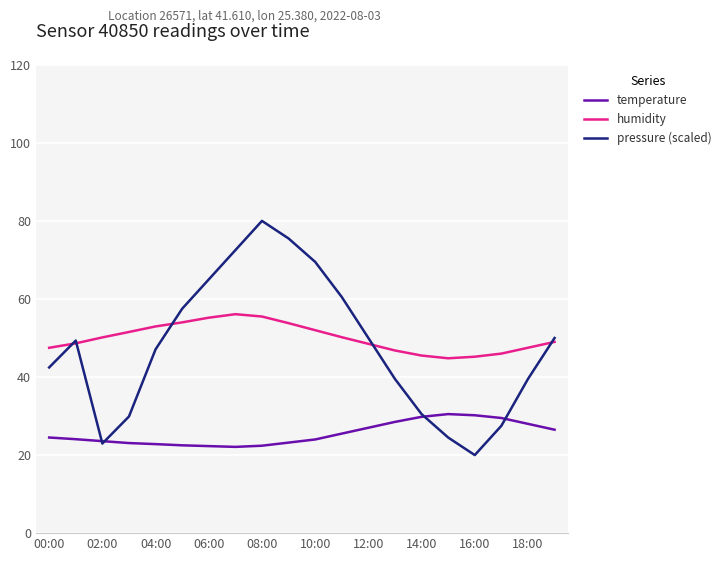

At how many categories does at least one series exceed 23?

20